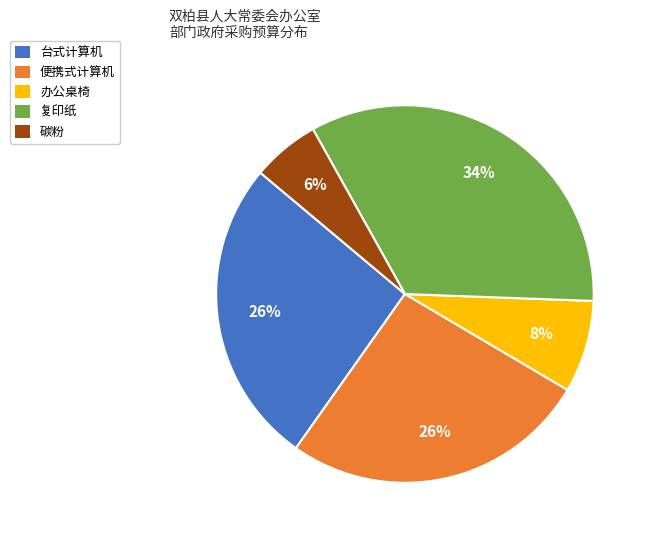

Is there a majority slice in this chart?

No